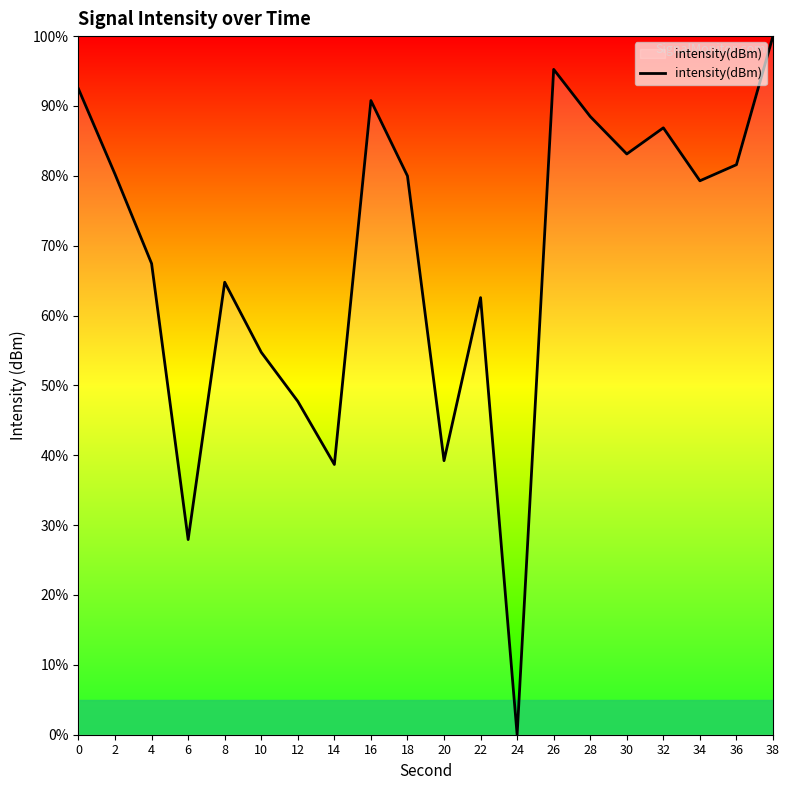

What is the difference between the values at 22 and 8?

2.2